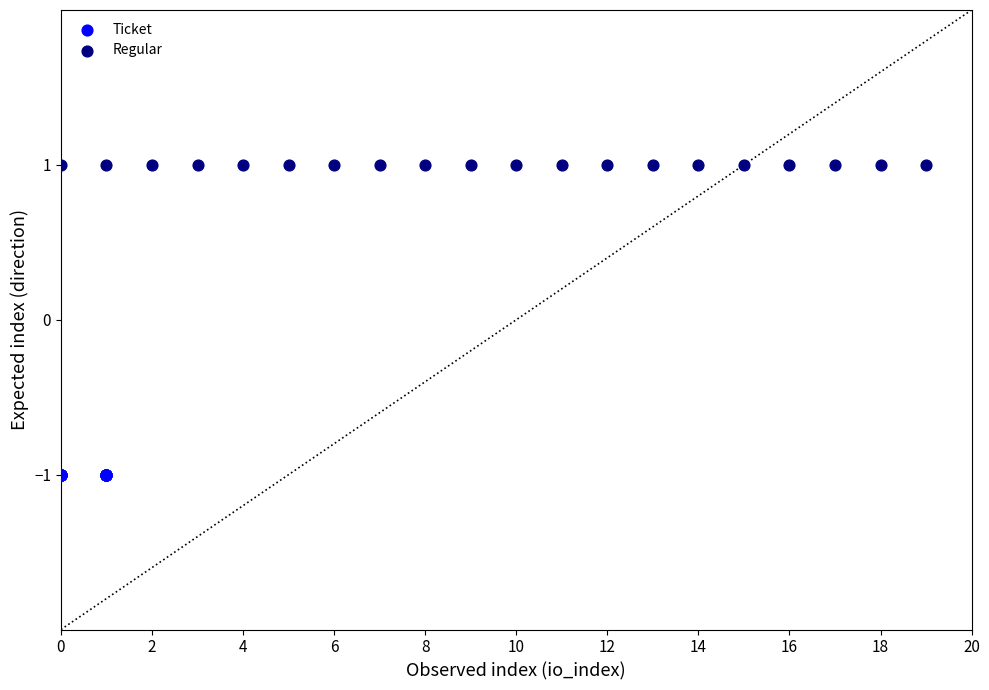

Which series reaches the minimum Y coordinate?

Ticket